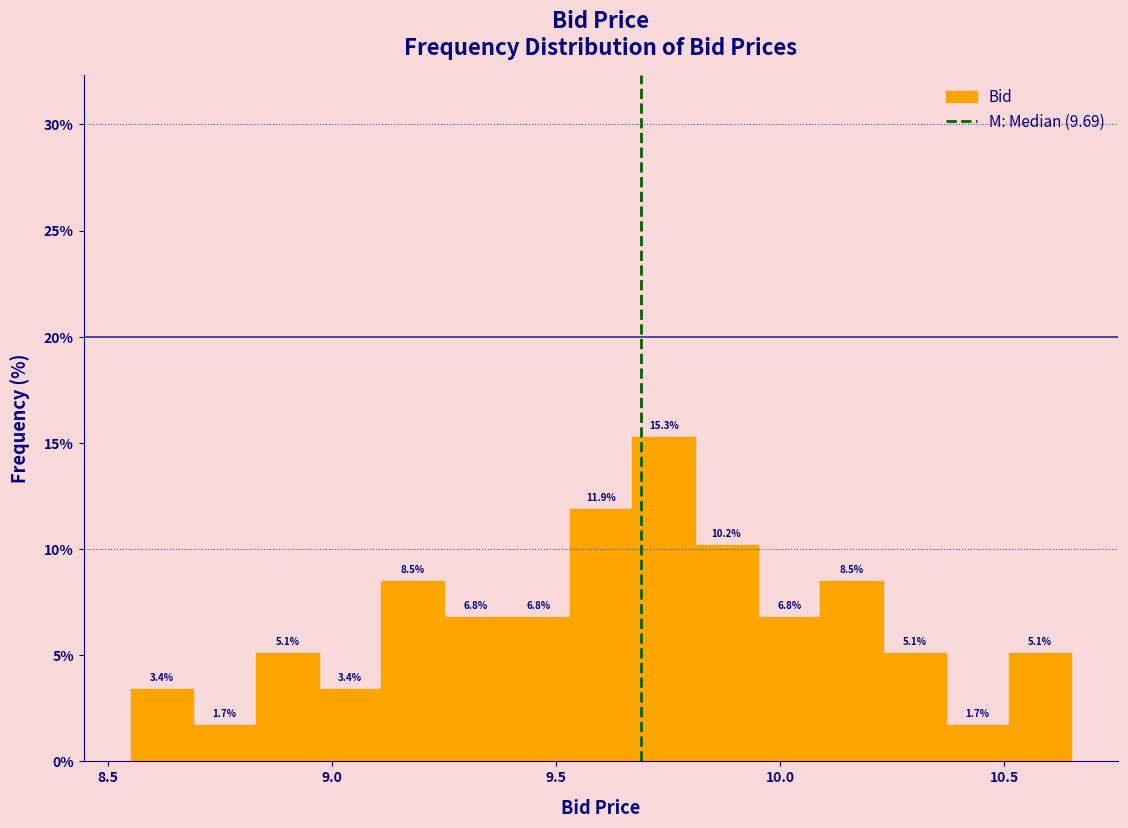

Read against the x-axis, roughly where is the centre of the tallest bar?

9.75